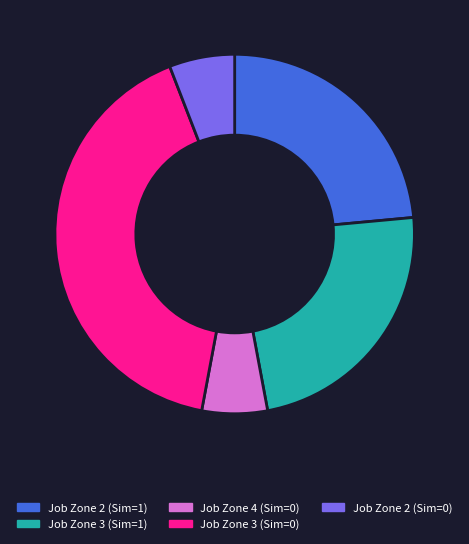

Which category has the biggest portion of the pie?

Job Zone 3 (Sim=0)